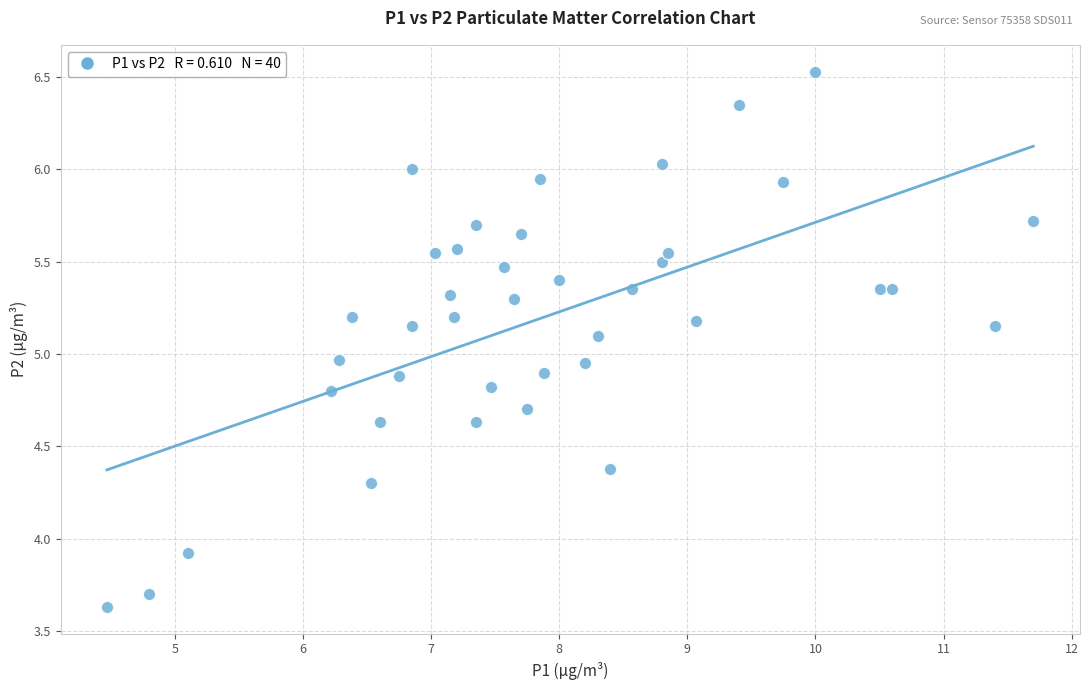

What is the range of X values (max minus min)?

7.2